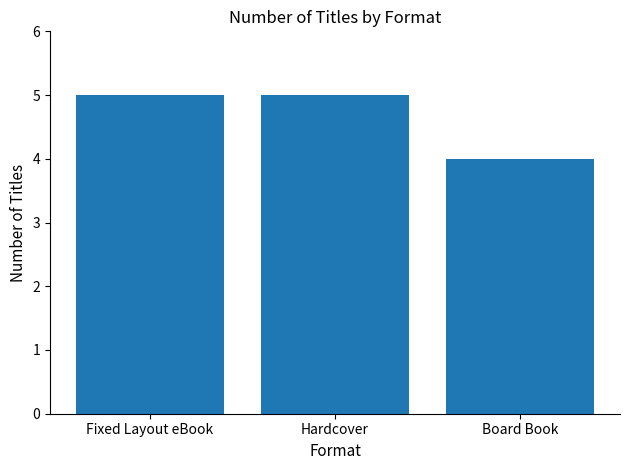

What is the greatest value displayed?

5